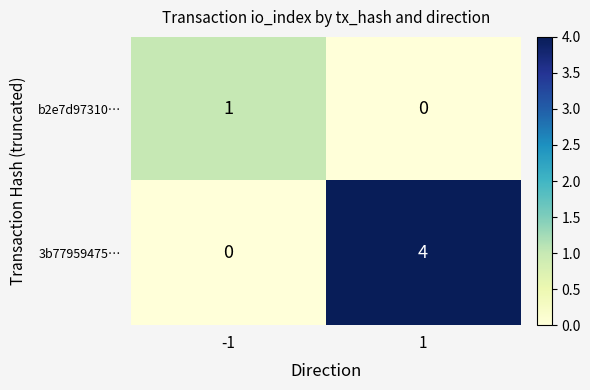

Is it true that 3b77959475… equals 0 at -1?

True